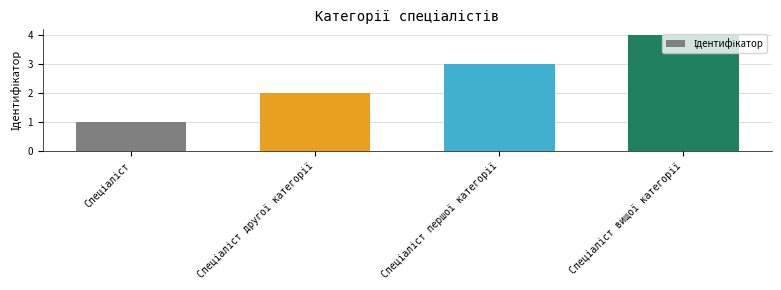

What is the greatest value displayed?

4